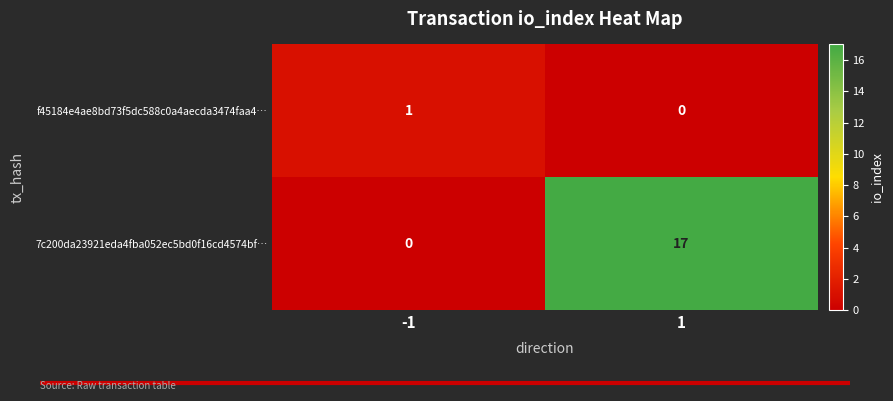

At -1, list the series in order from smallest to largest.

7c200da23921eda4fba052ec5bd0f16cd4574bf…, f45184e4ae8bd73f5dc588c0a4aecda3474faa4…